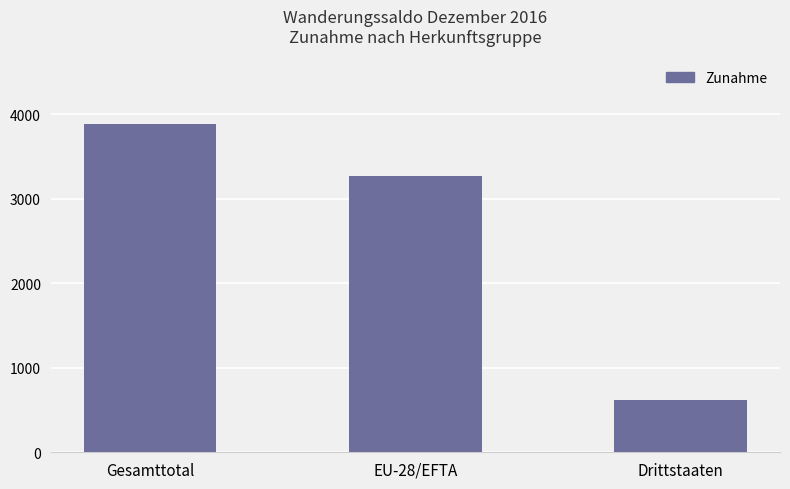

Is it true that the value at Drittstaaten is 616?

True